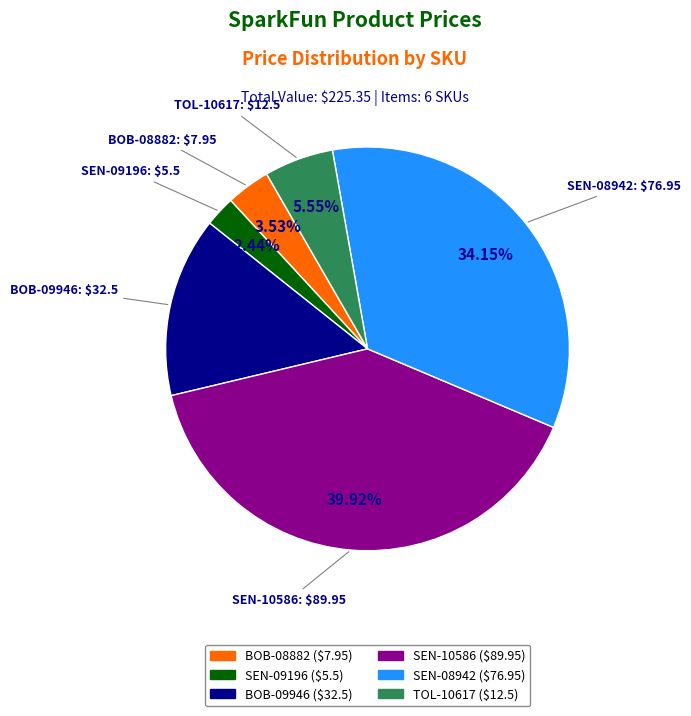

Which has a higher value, BOB-08882 or SEN-08942?

SEN-08942